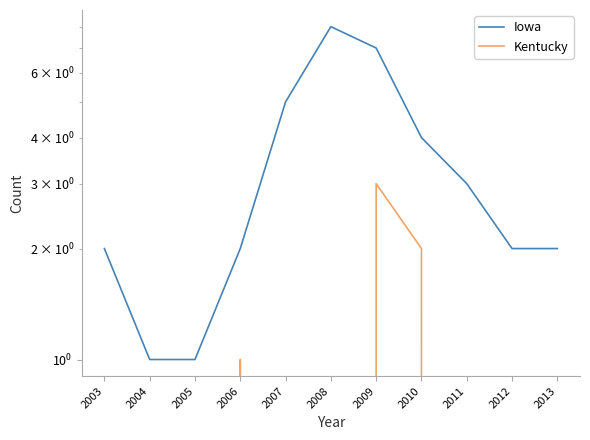

Rank the series at 2011 from highest to lowest value.

Iowa, Kentucky